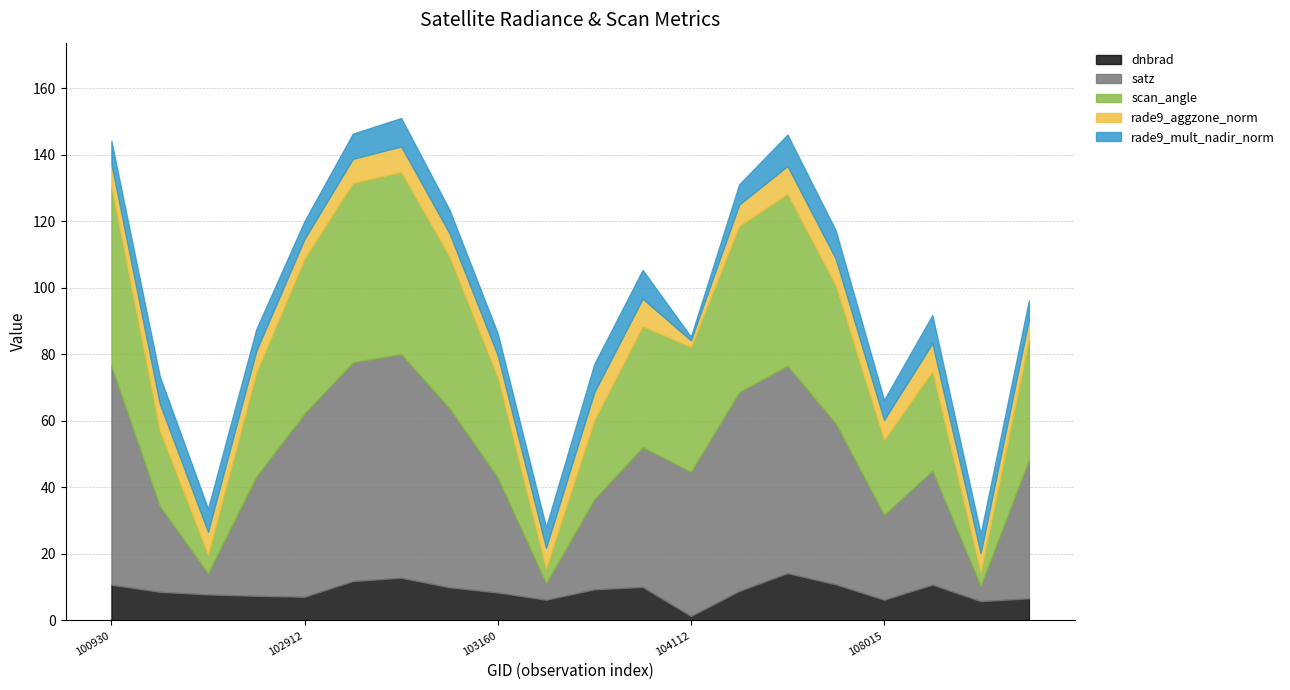

In satz, how many points are higher than both neighbors (excluding endpoints)?

3